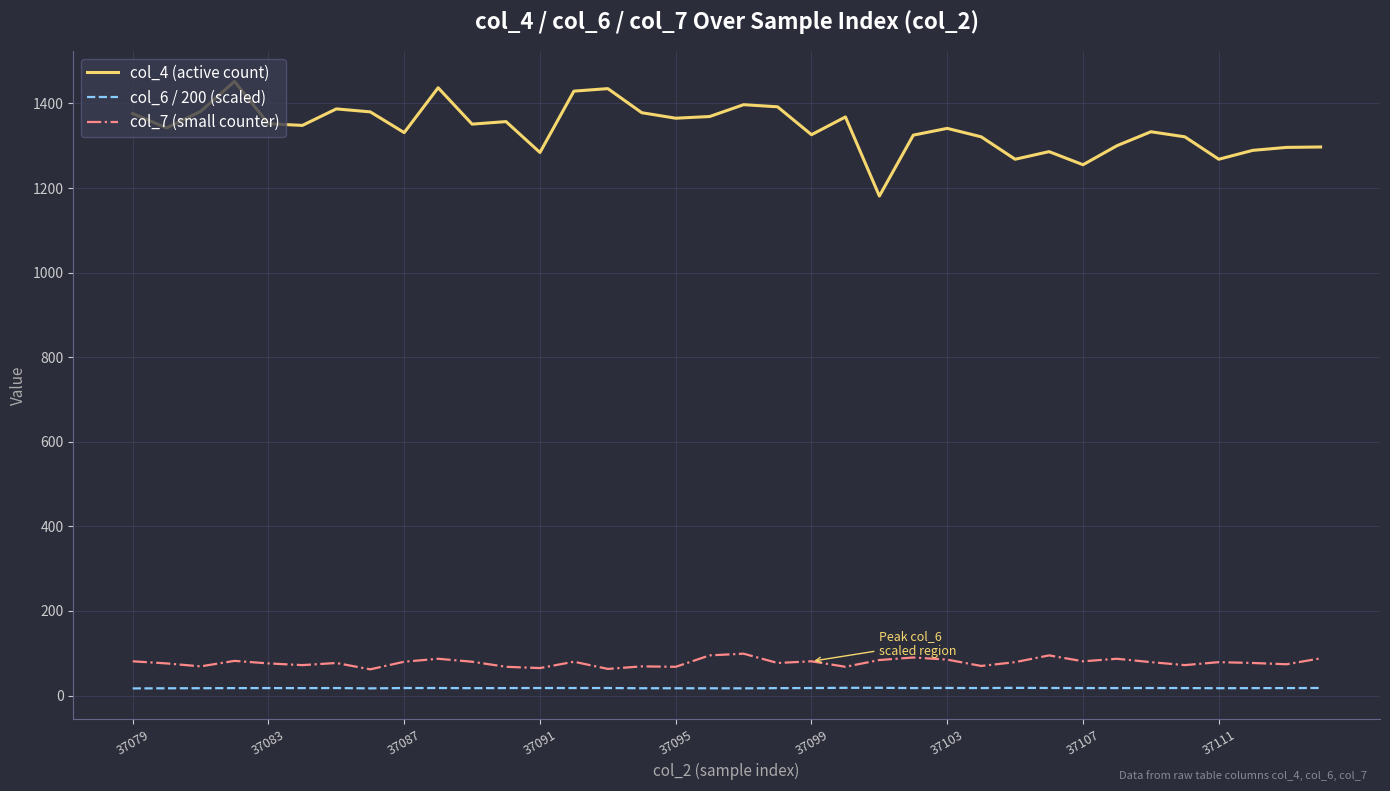

Which series has the widest spread of values?

col_4 (active count)